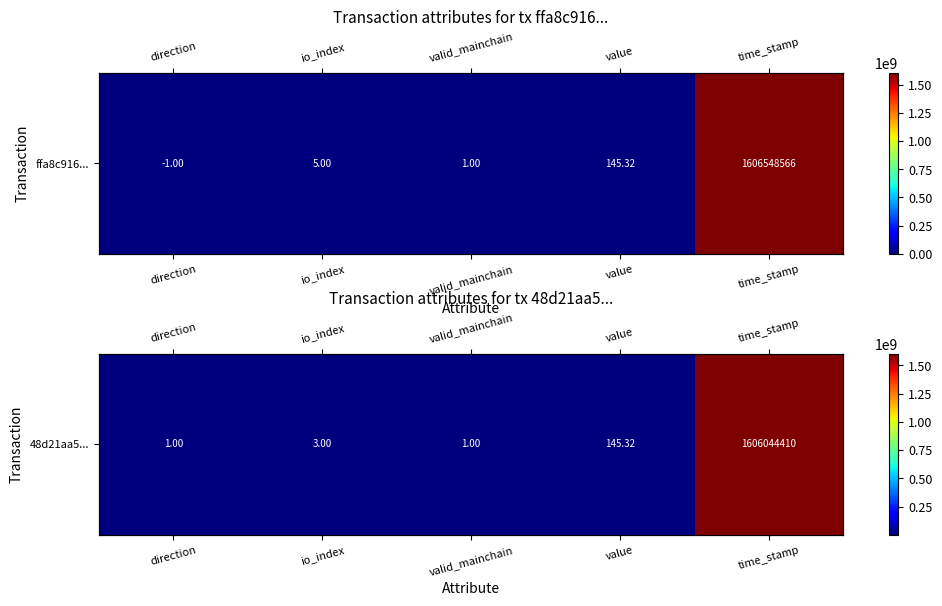

What is the sum of the values at valid_mainchain and io_index?

4.0